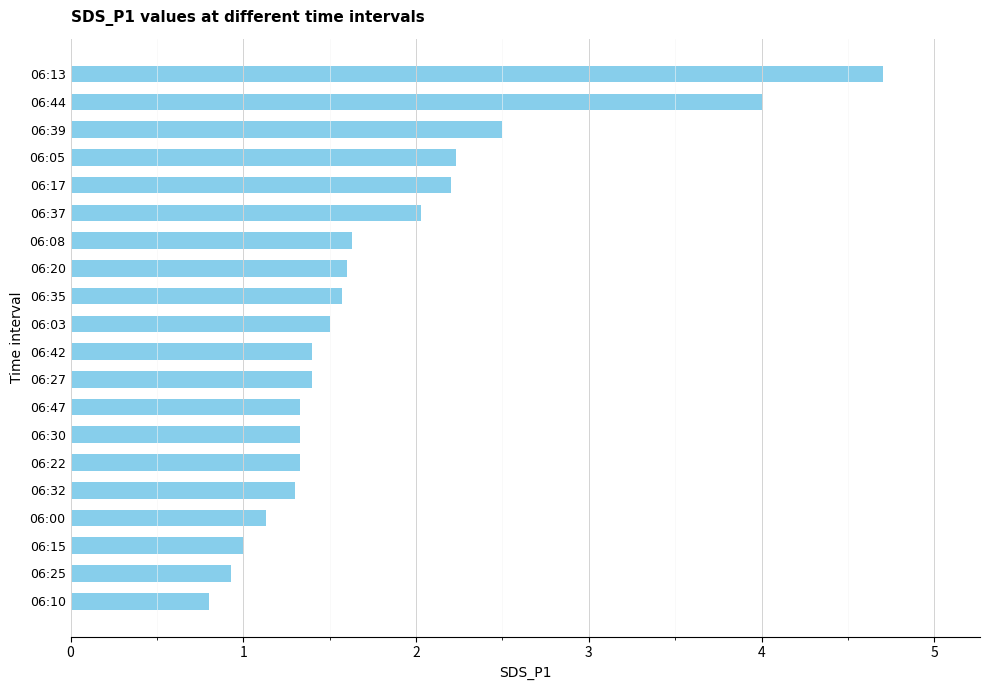

What is the sum of the values at 06:05 and 06:35?

3.8